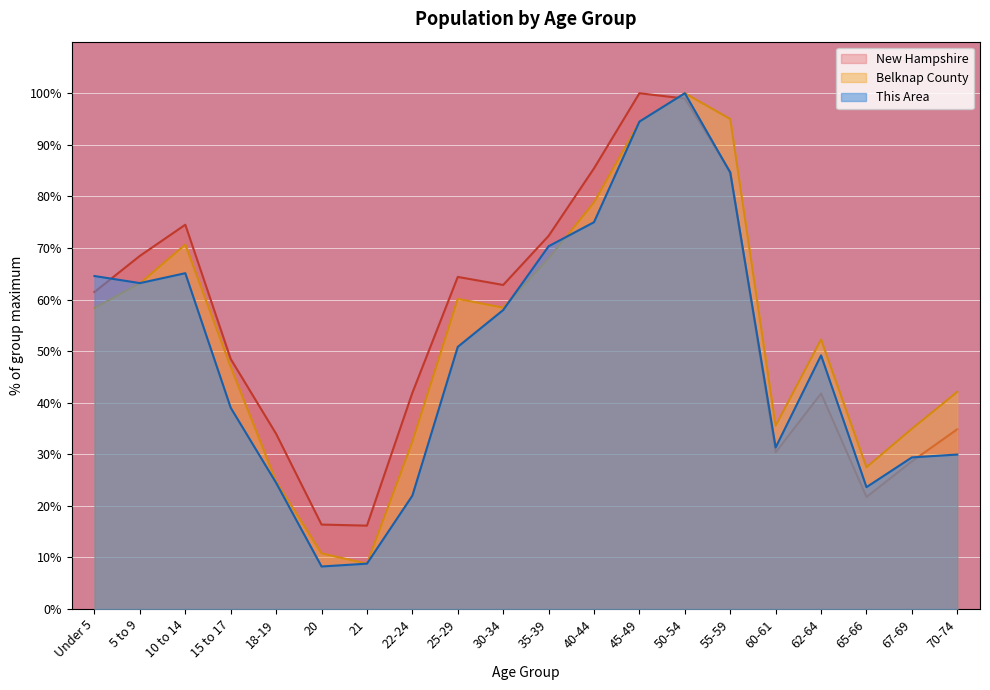

At which category does New Hampshire reach its first local valley?

21